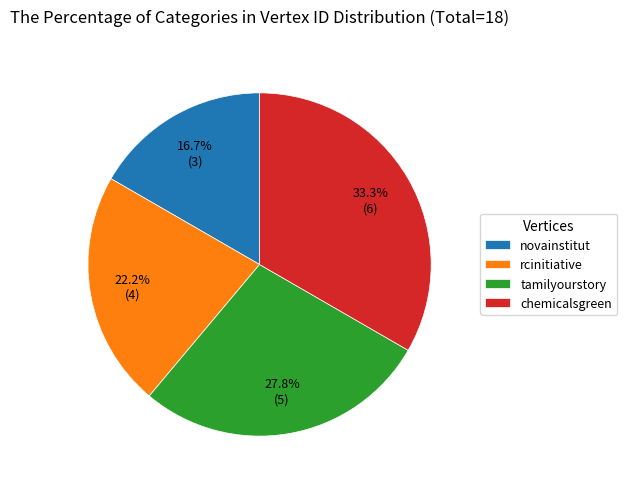

What percentage is the tamilyourstory slice, to the nearest percent?

28%